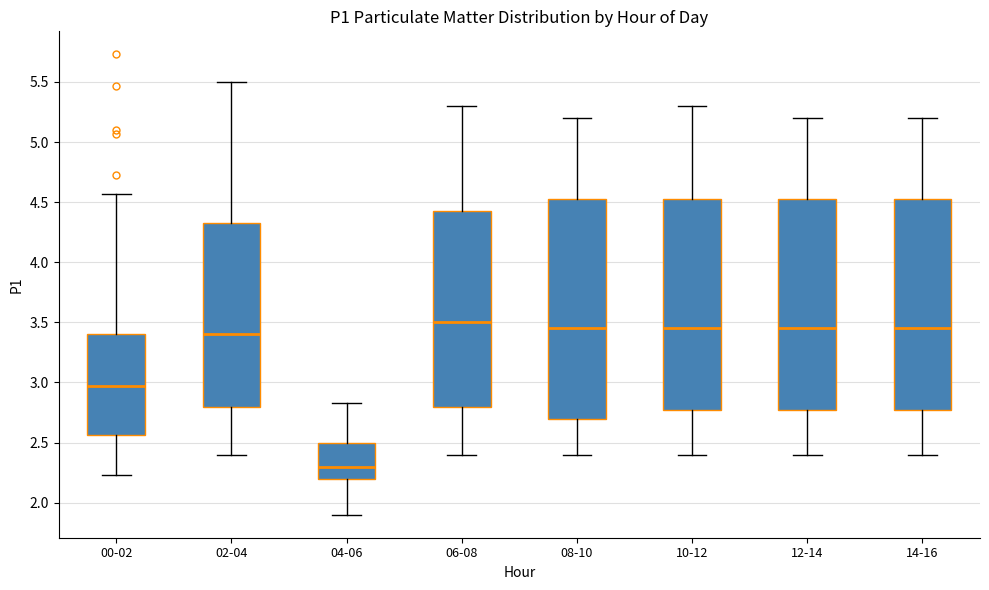

Which box's median line is the lowest?

04-06